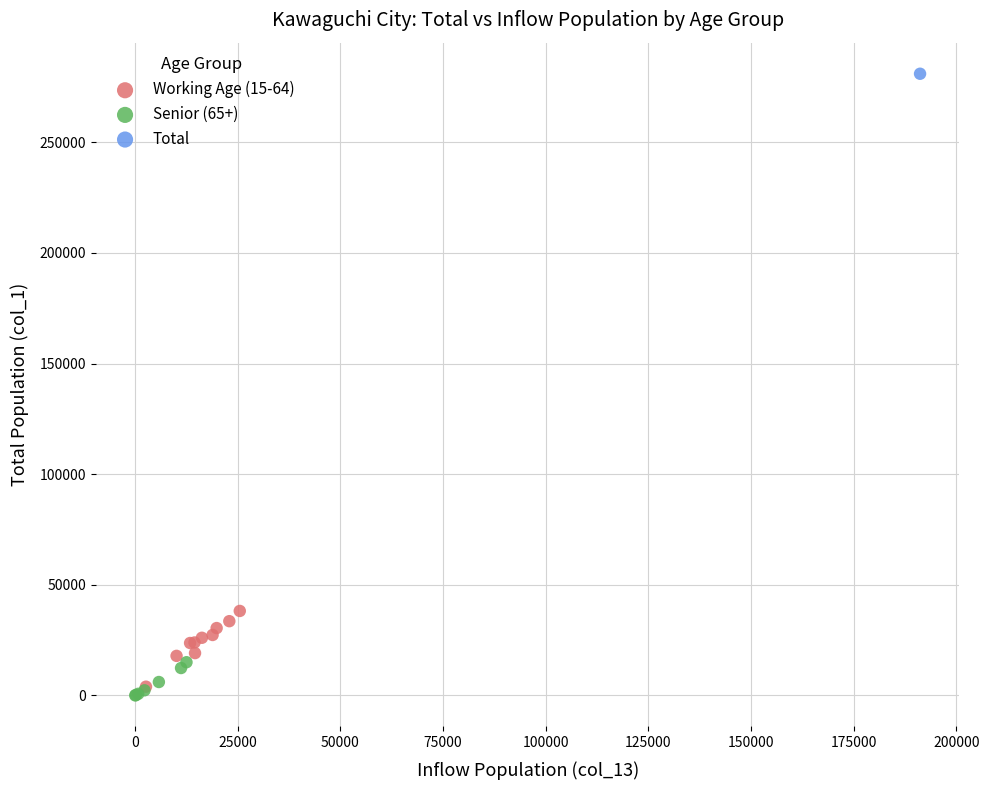

Which series contains the highest Y value?

Total